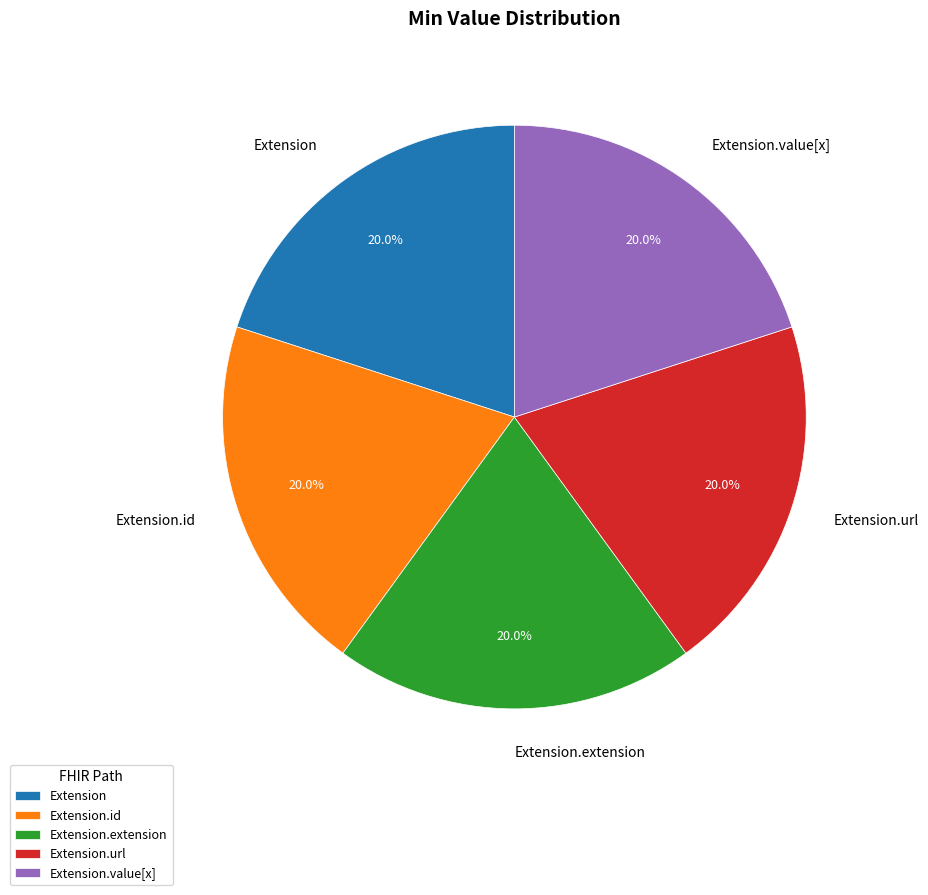

Is Extension.url the majority of the pie?

No